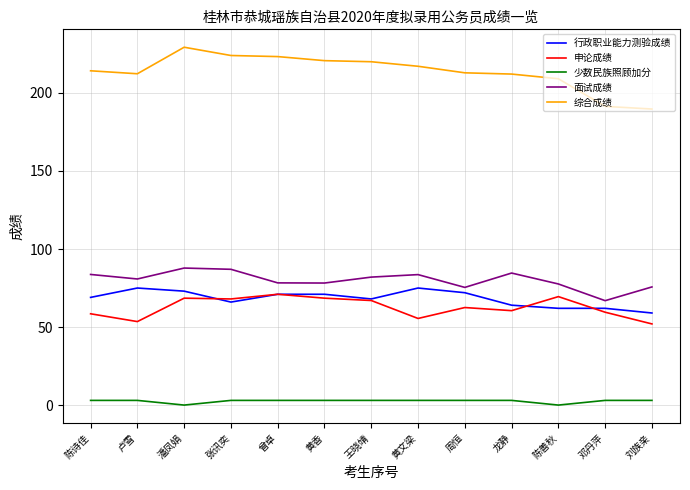

What is the difference between the maximum and minimum values in the 面试成绩 series?

20.9